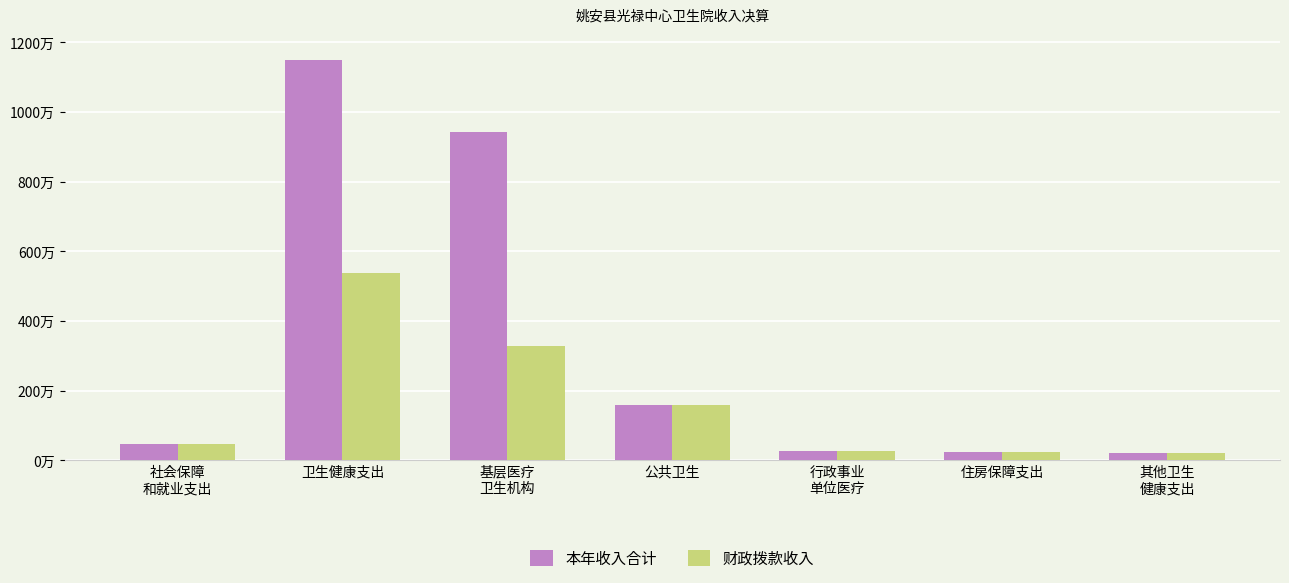

At which label does 本年收入合计 first exceed 480482?

社会保障
和就业支出